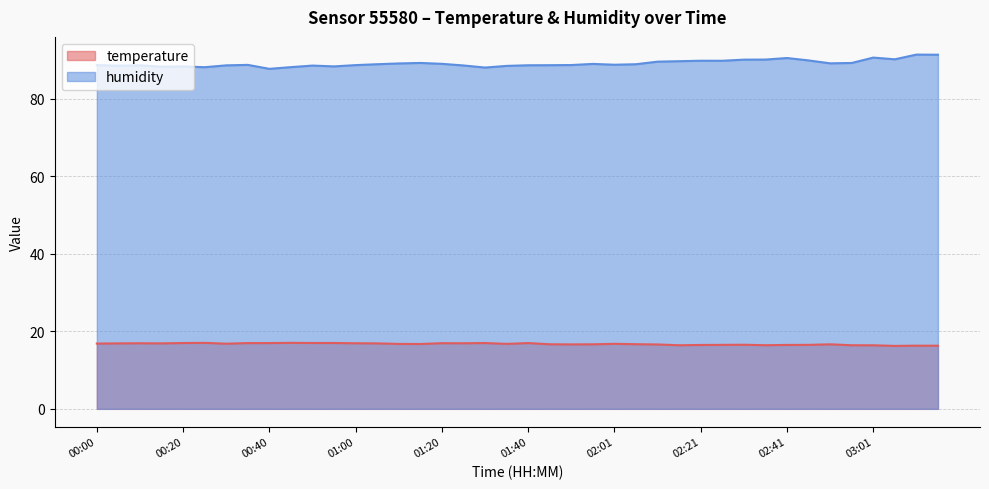

Which series has the widest spread of values?

humidity